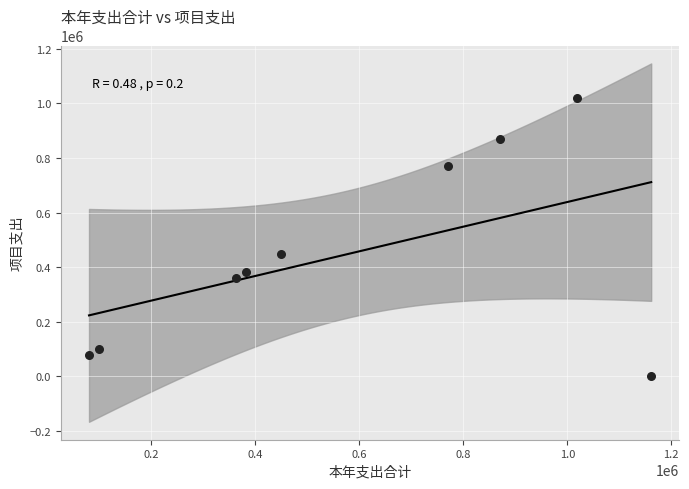

What is the range of X values (max minus min)?

1081447.5